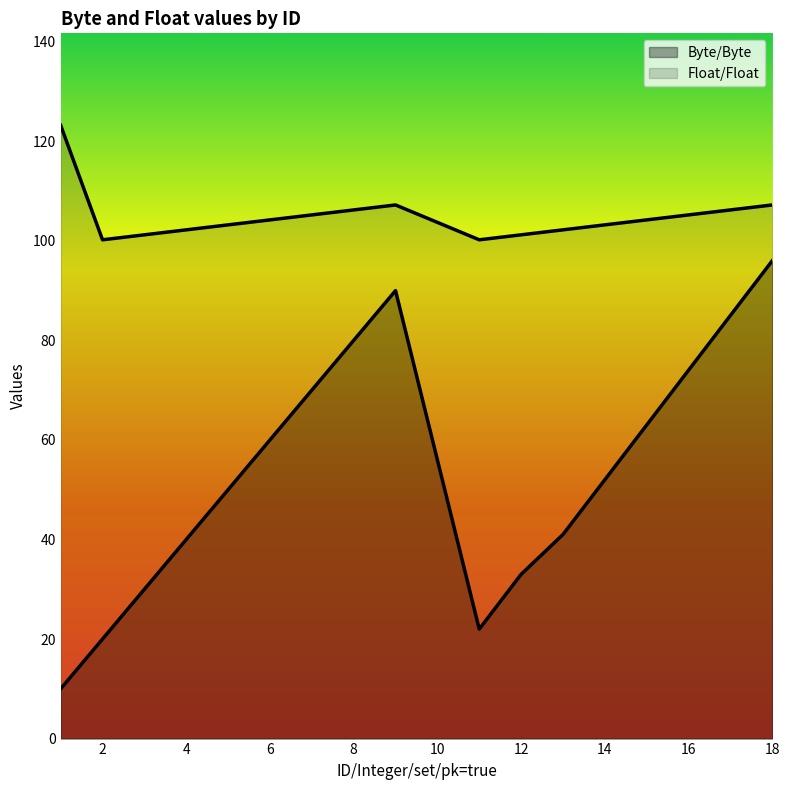

What is the sum of the Byte/Byte values at 1 and 9?

100.0